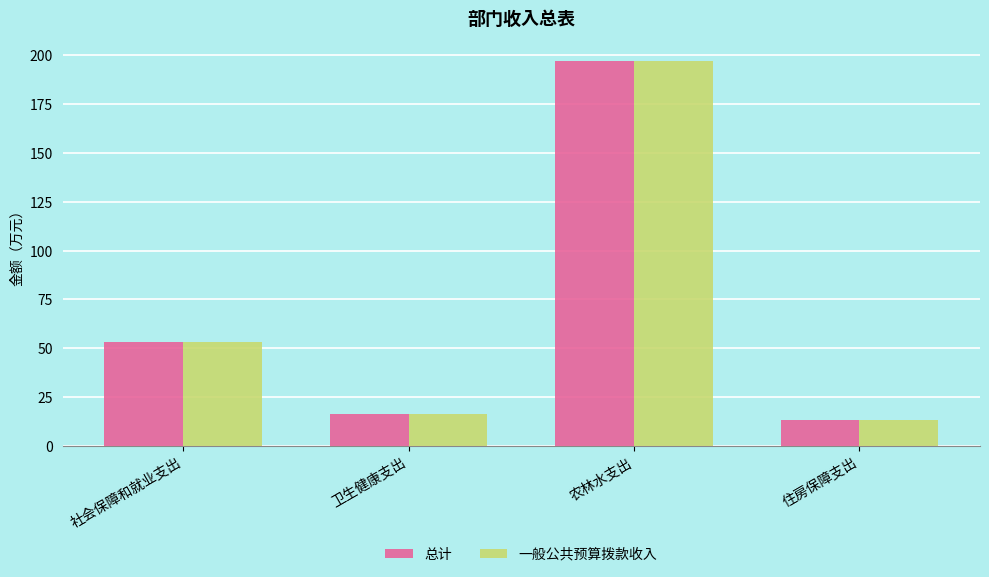

What is the lowest value of the 一般公共预算拨款收入 series?

13.2